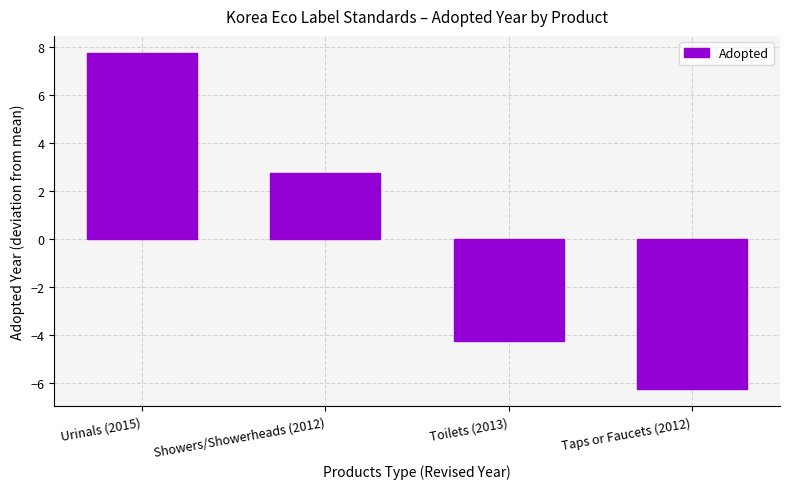

What is the sum of the values at Urinals (2015) and Toilets (2013)?

3.5